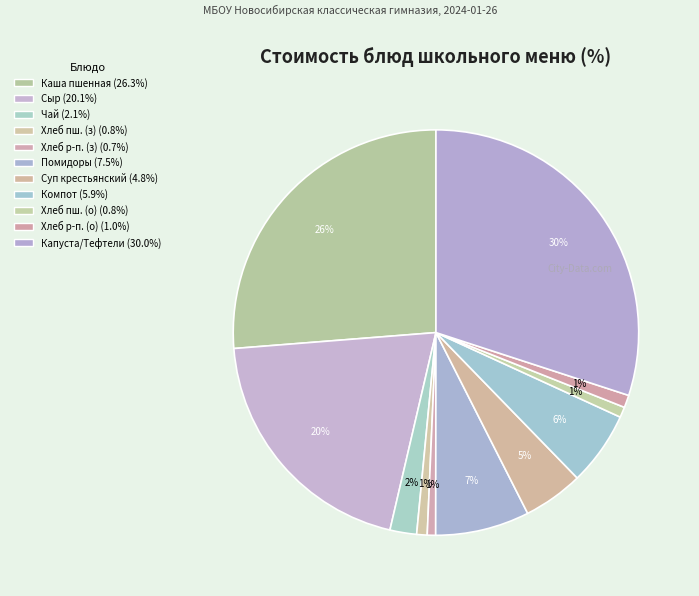

How many slices are in this pie chart?

11